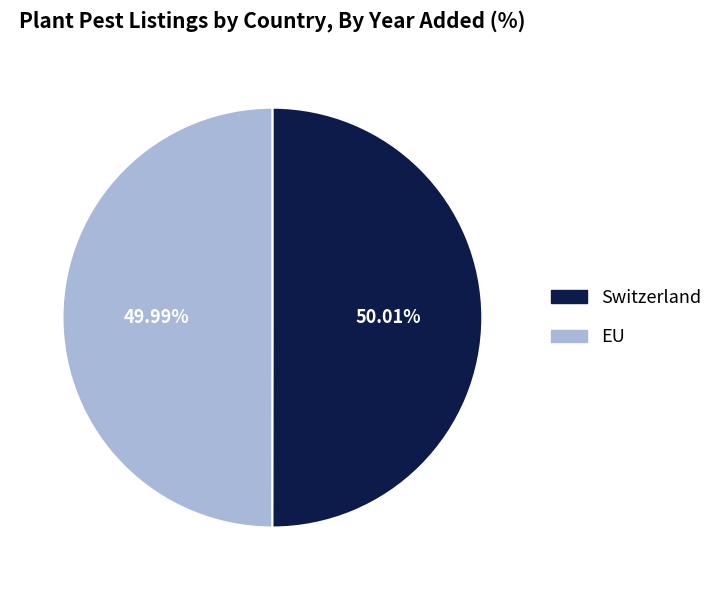

Does any single category account for the majority?

Yes